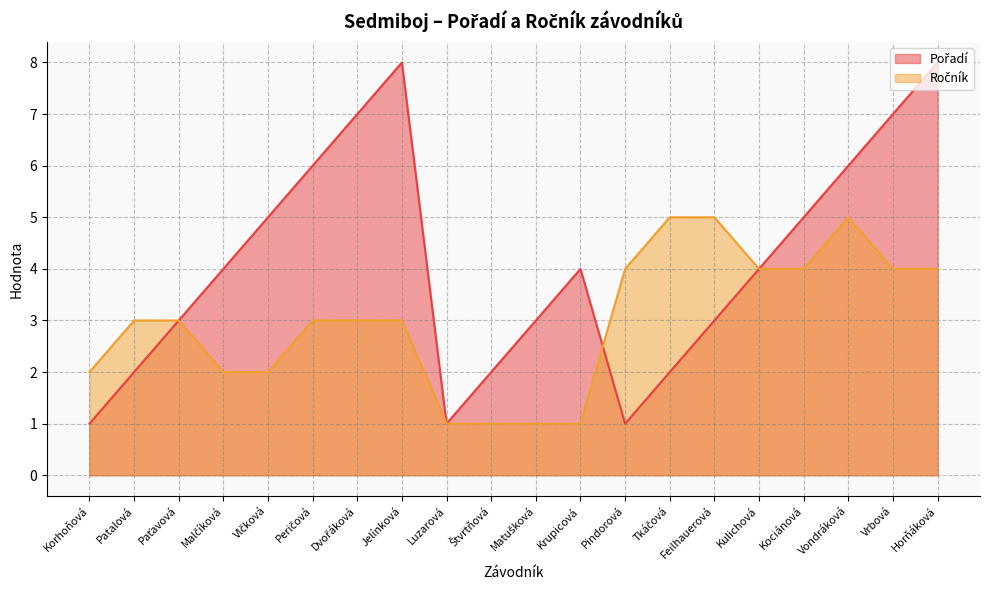

Is it true that Ročník equals 1 at Kociánová?

False